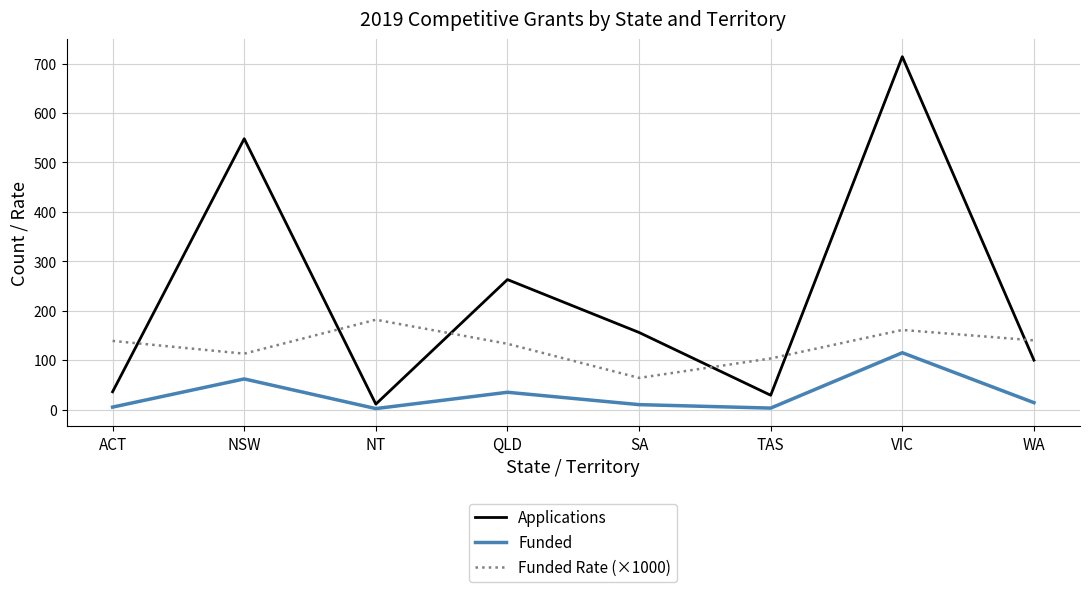

The Funded Rate (×1000) series shows 74.2 at NSW. True or false?

False